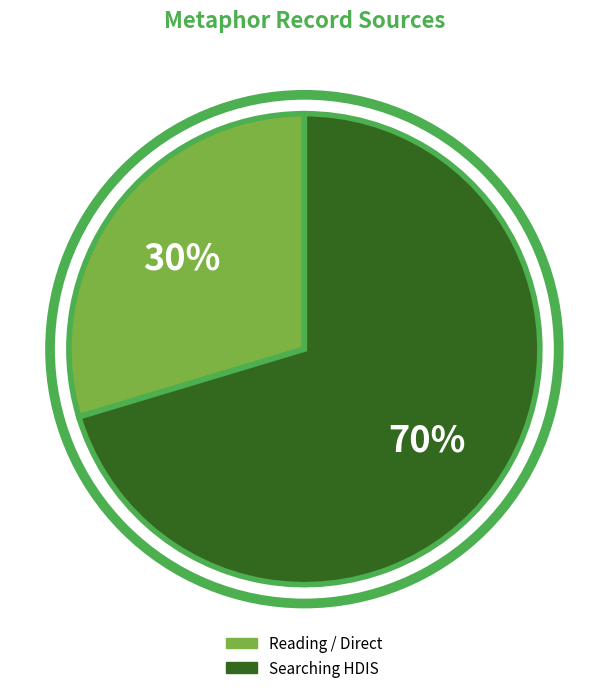

Is there a majority slice in this chart?

Yes